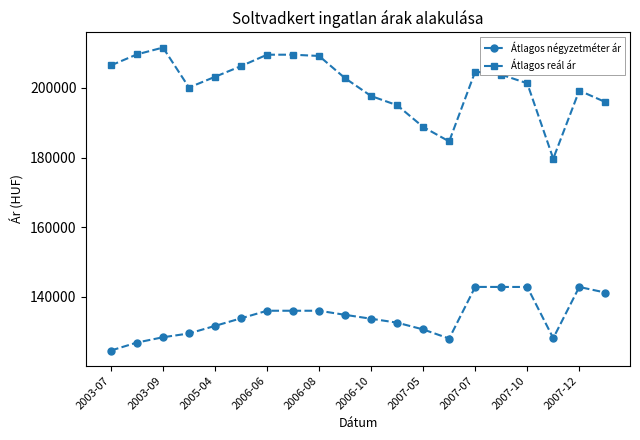

What is the value of the Átlagos reál ár point at the 4th from the left?

200131